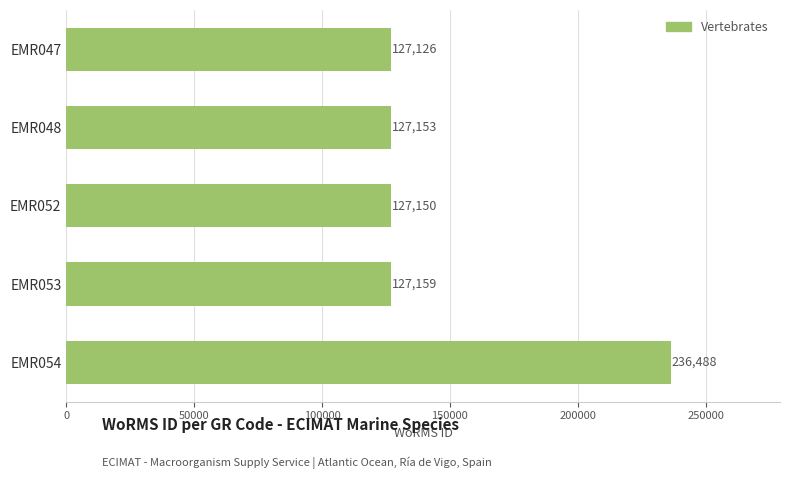

What is the value of the 5th bar from the top?

236488